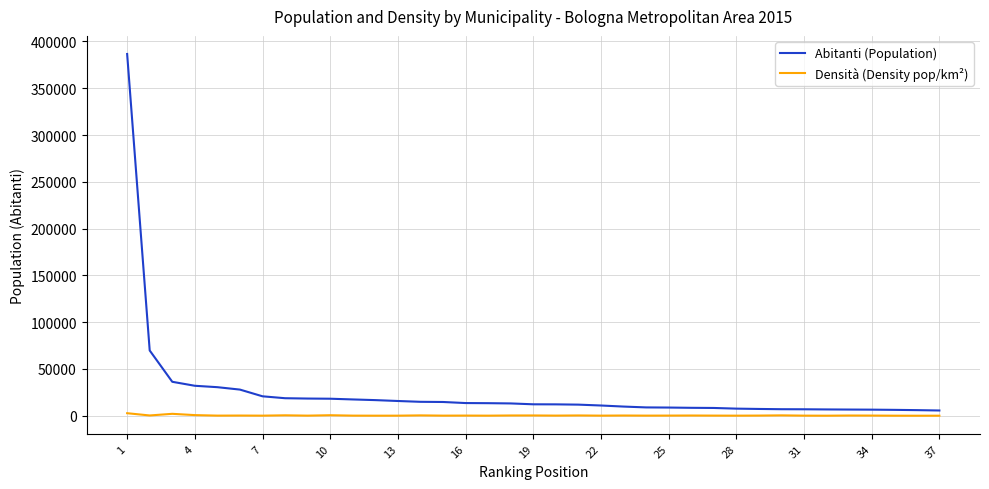

Rank the series by their maximum value, from lowest to highest.

Densità (Density pop/km²), Abitanti (Population)